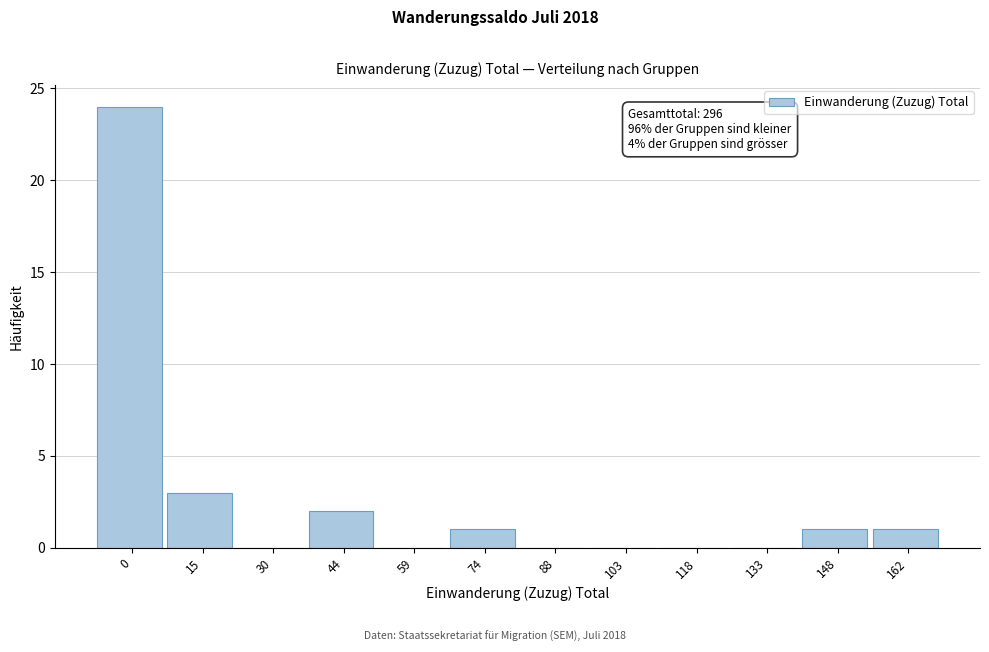

Reading left to right, what are all the values shown in this chart?

0=24	15=3	30=0	44=2	59=0	74=1	88=0	103=0	118=0	133=0	148=1	162=1